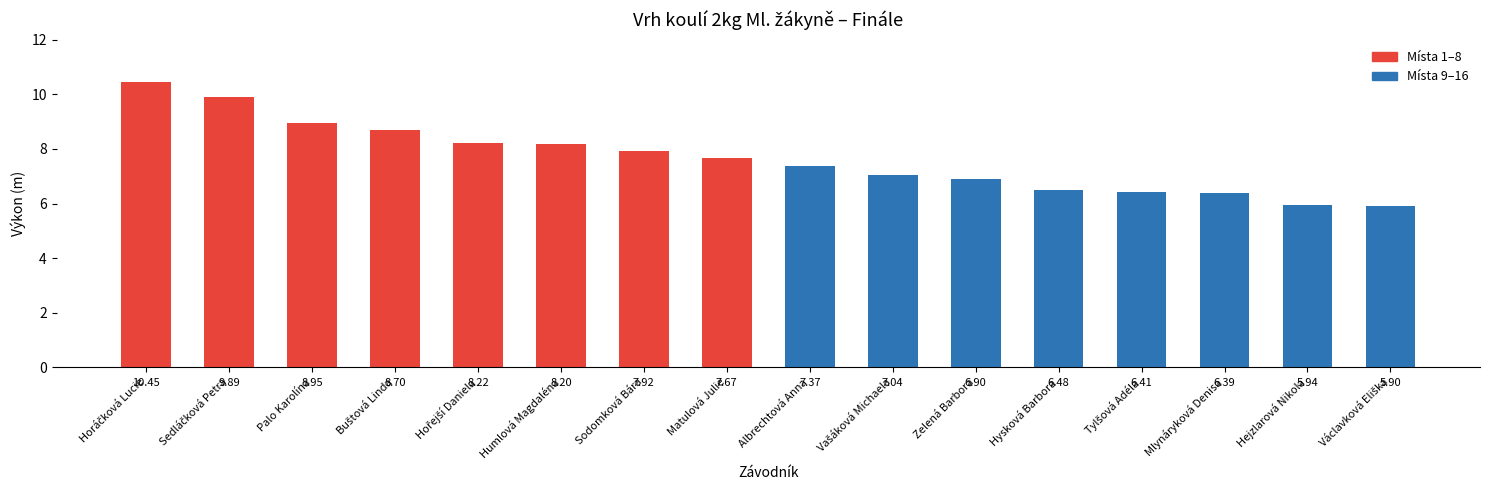

What is the label of the 9th bar from the right?

Matulová Julie